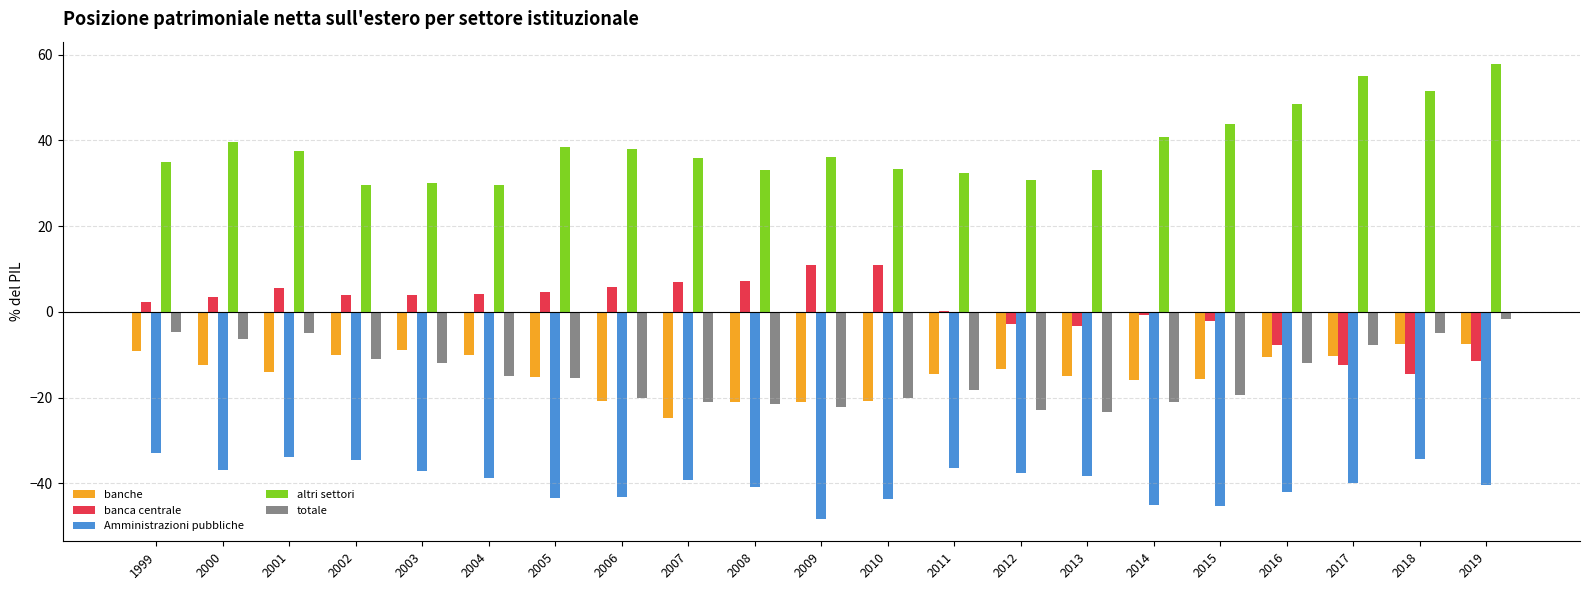

The value of banca centrale at 2016 is -2.9. True or false?

False